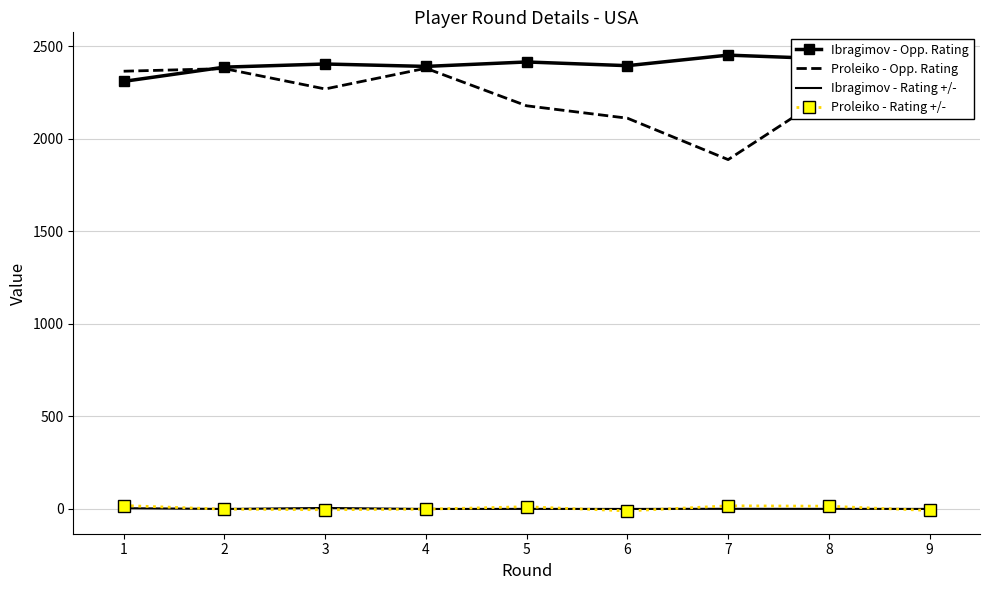

True or false: Proleiko - Opp. Rating and Ibragimov - Rating +/- cross at least once.

False